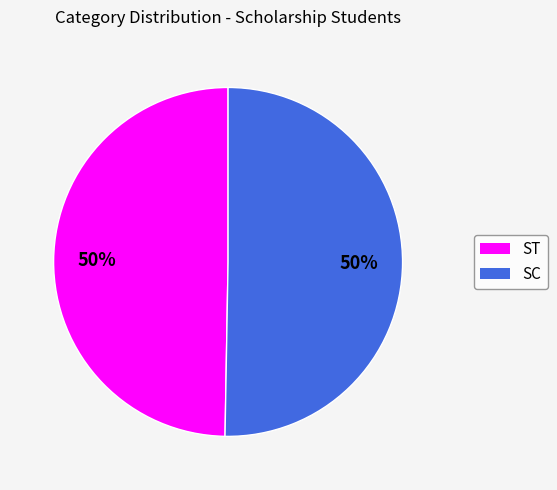

To the nearest percent, what is the average slice percentage?

50%